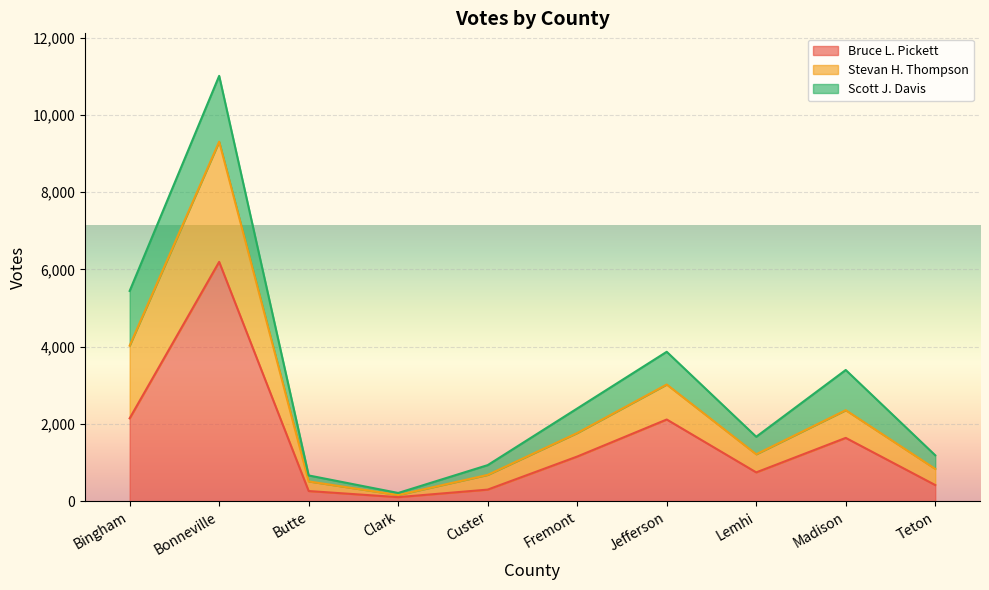

True or false: Bruce L. Pickett and Stevan H. Thompson intersect in this chart.

False